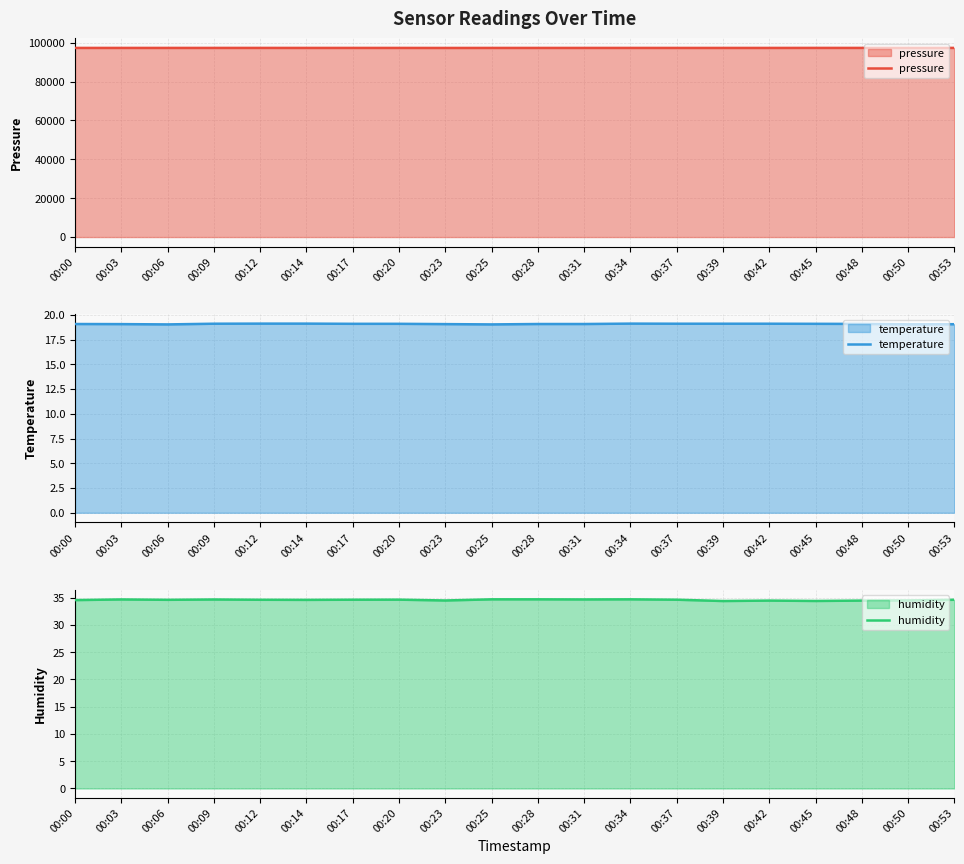

What is the lowest value of the humidity series?

34.4